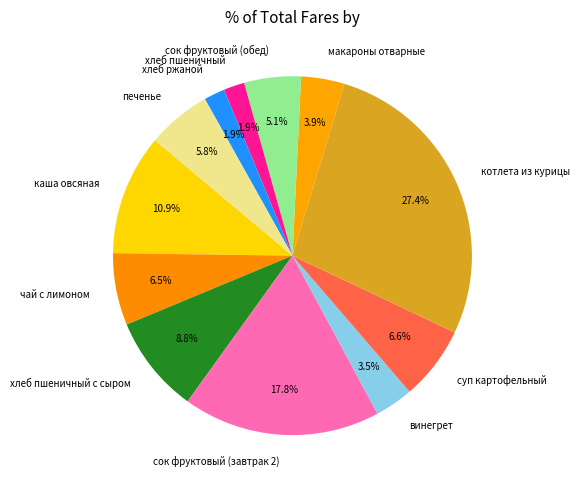

Which slice is the largest?

котлета из курицы